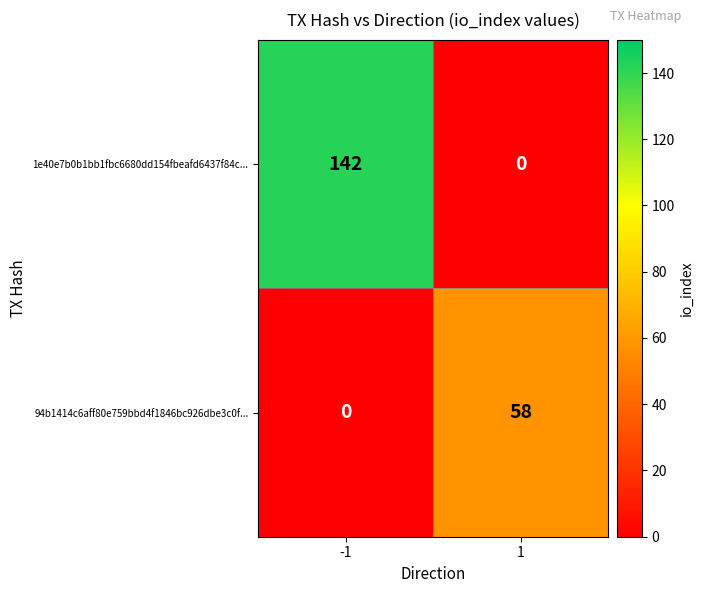

What is the difference between the maximum and minimum values in the 94b1414c6aff80e759bbd4f1846bc926dbe3c0f... series?

58